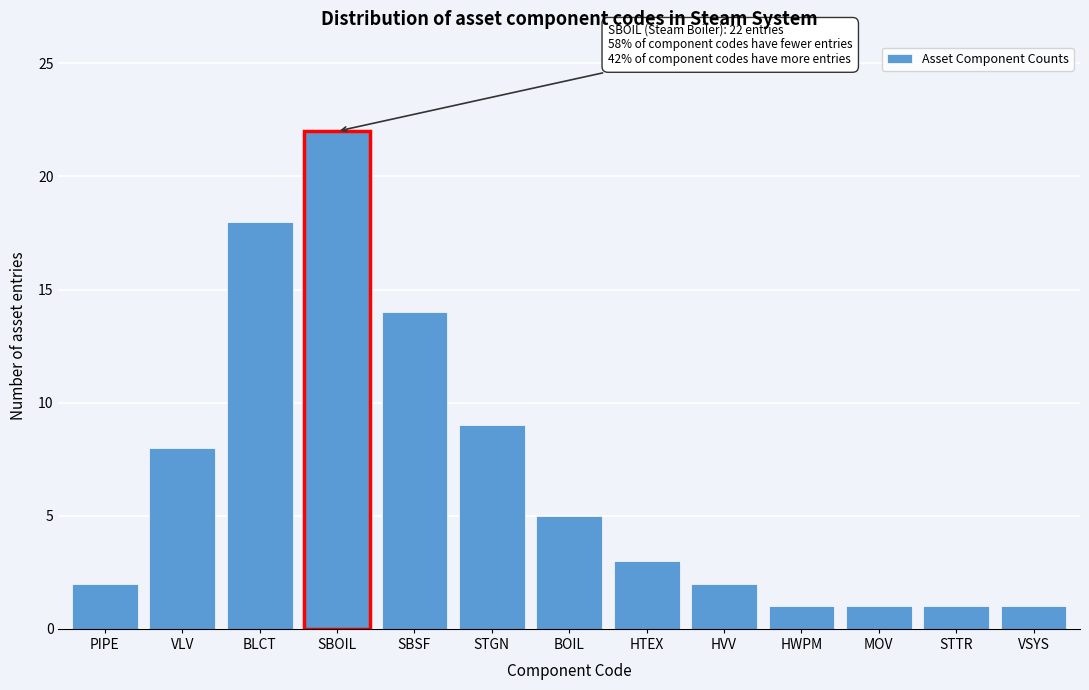

Reading left to right, list all the values displayed in this chart.

PIPE=2	VLV=8	BLCT=18	SBOIL=22	SBSF=14	STGN=9	BOIL=5	HTEX=3	HVV=2	HWPM=1	MOV=1	STTR=1	VSYS=1